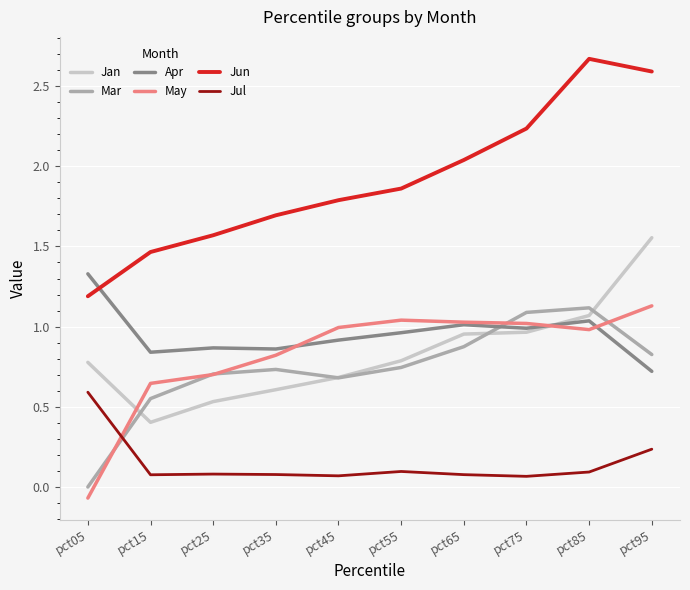

Between pct25 and pct85, which series saw the biggest shift?

Jun